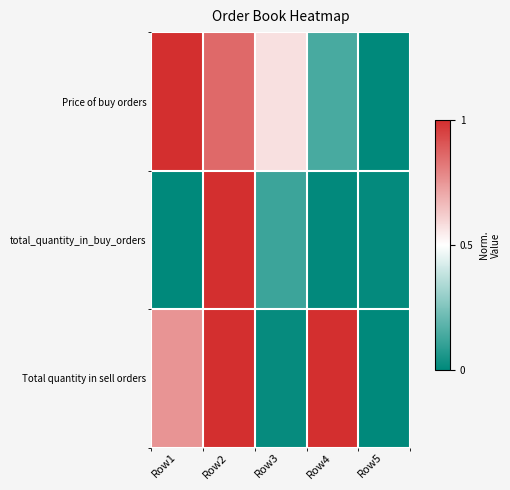

What is the spread (max minus min) of values at Row1?

1.0